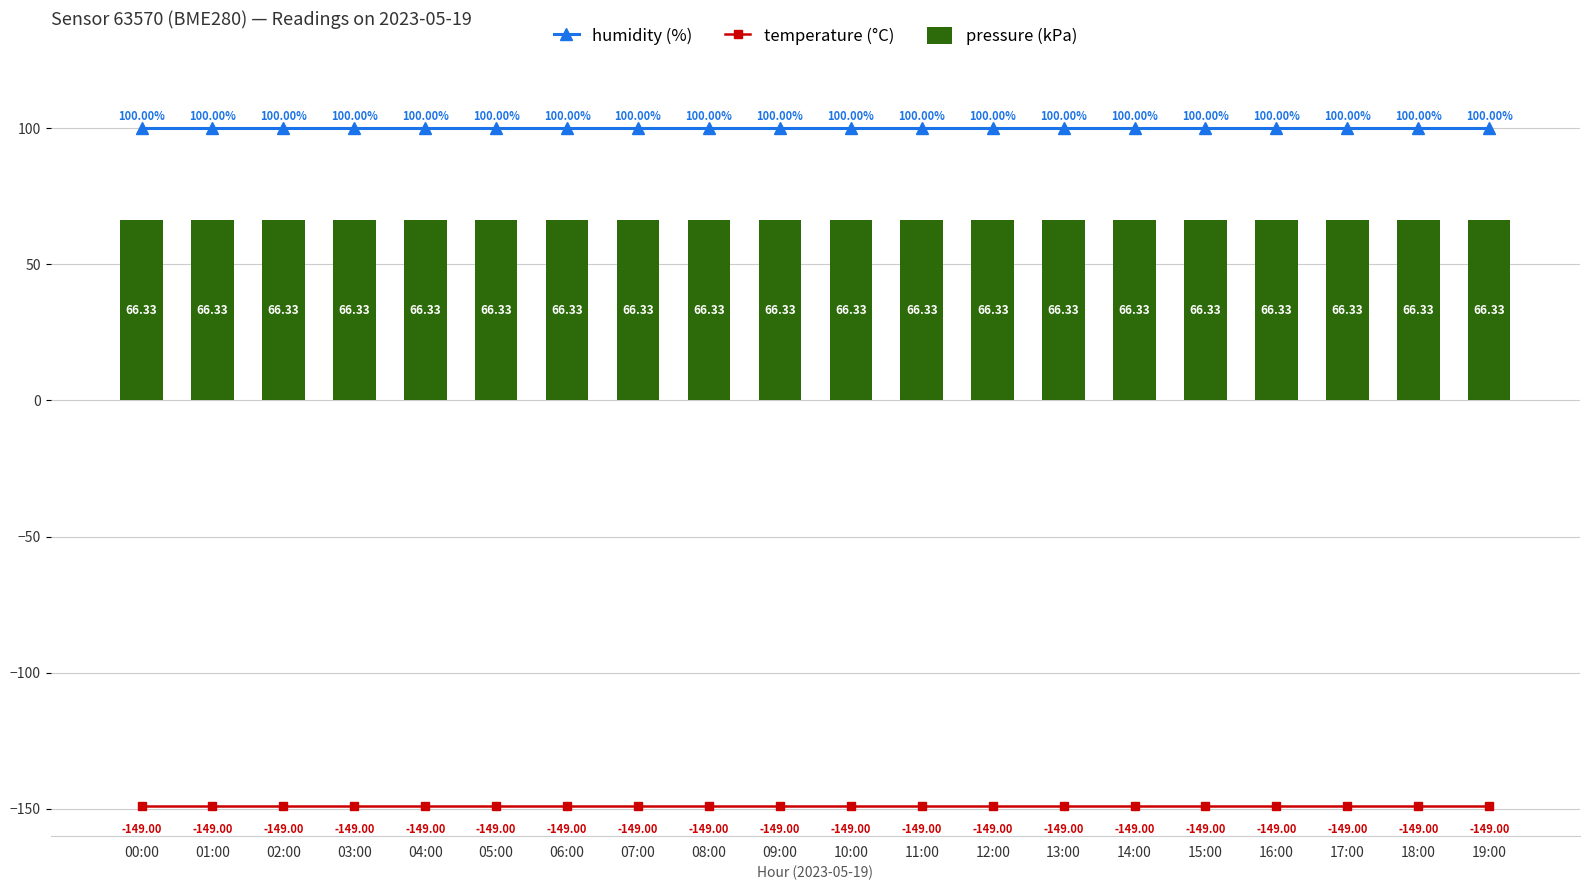

Which has a higher value, 10:00 or 09:00?

10:00